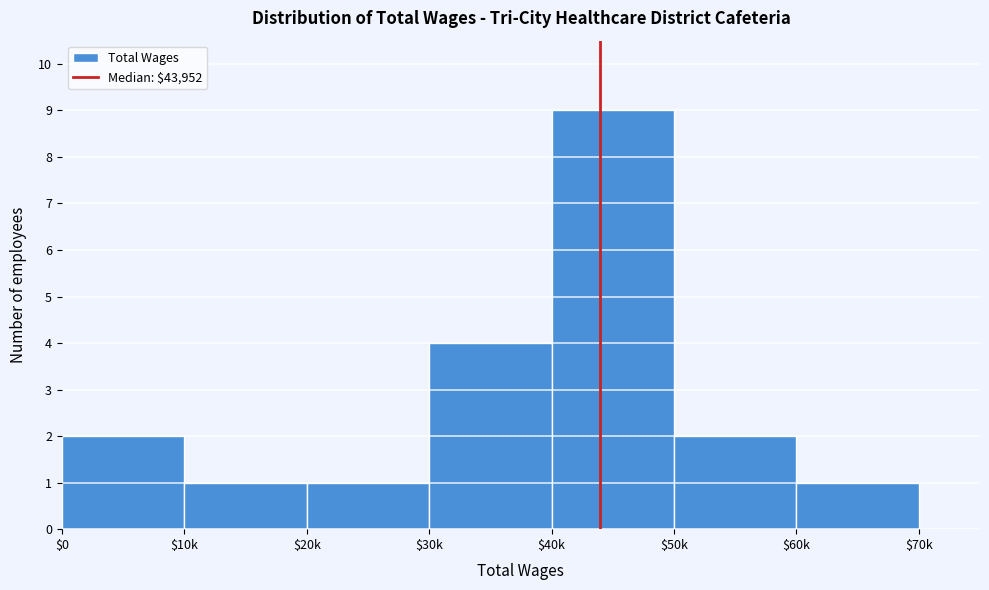

Reading left to right, list all the values displayed in this chart.

2	1	1	4	9	2	1